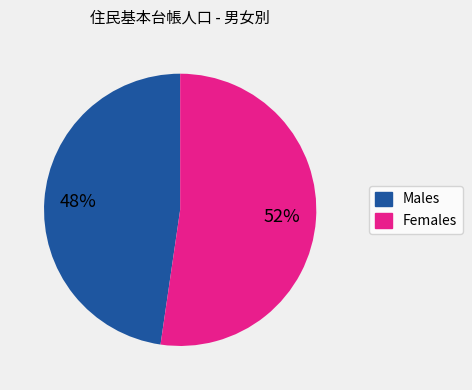

To the nearest percent, what is the average slice percentage?

50%